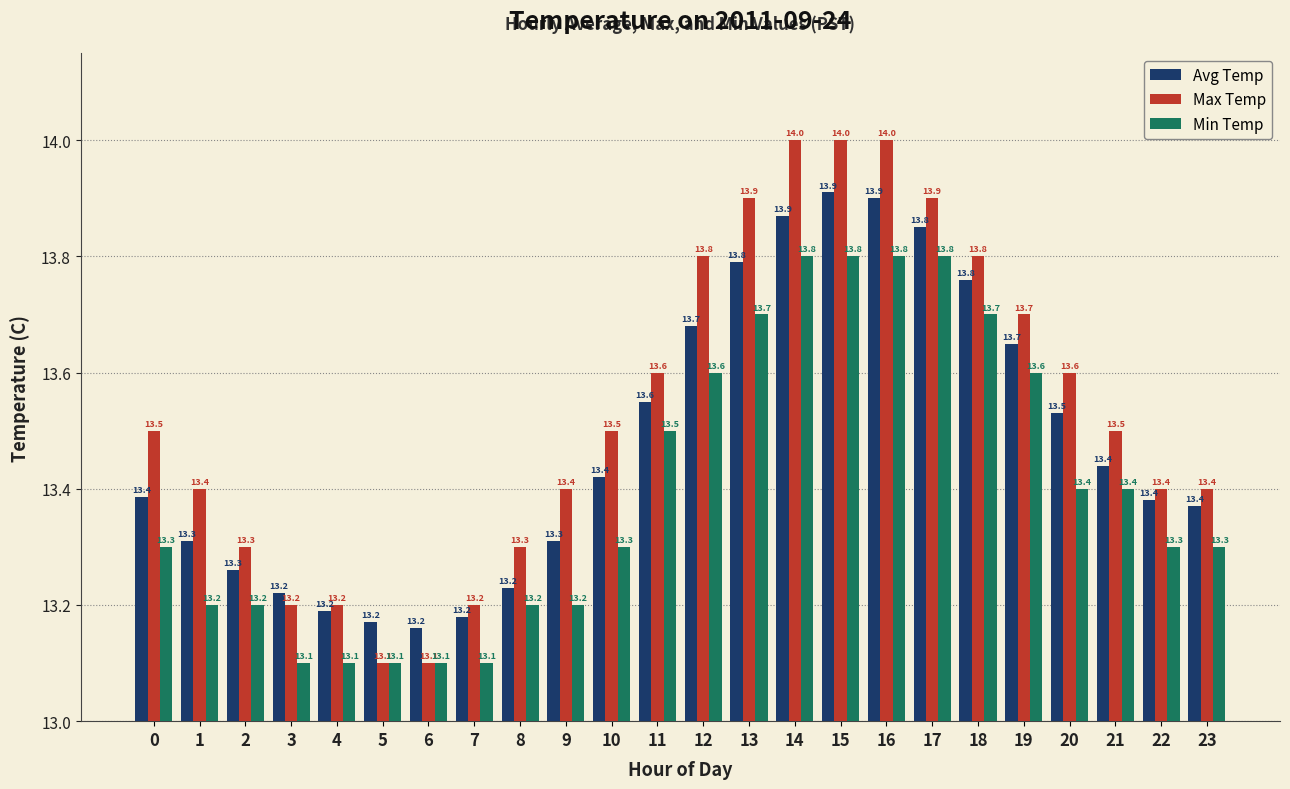

At how many categories does at least one series exceed 13?

24